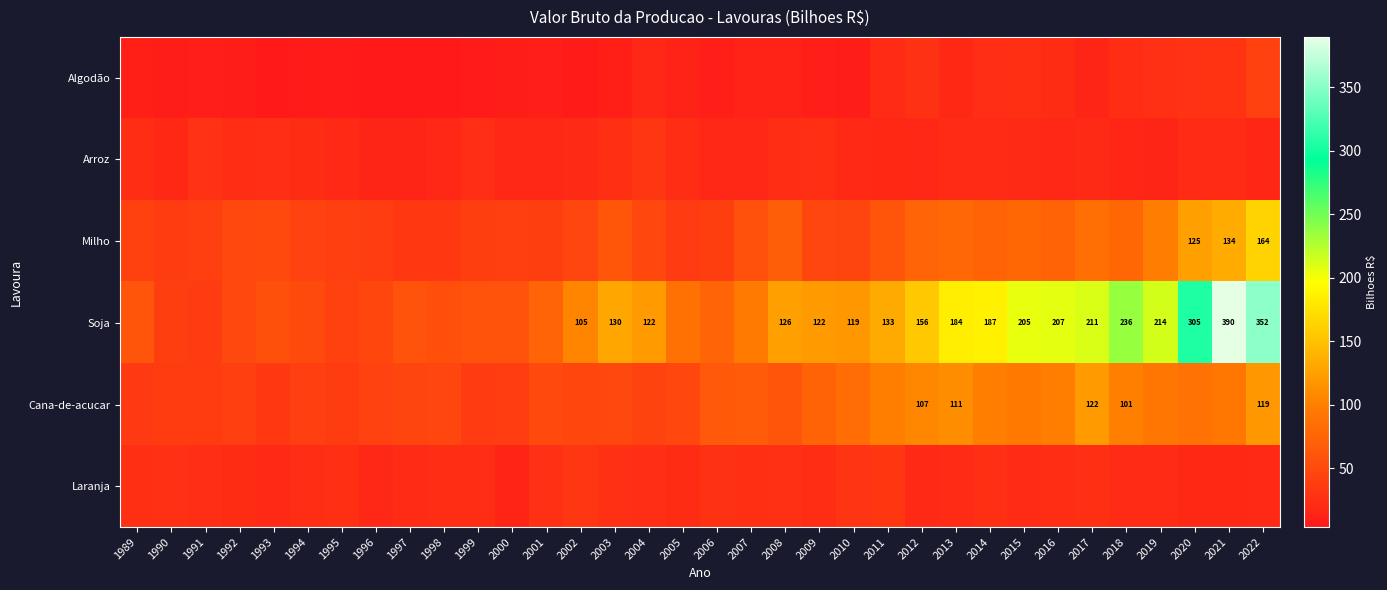

The value of Laranja at 2014 is 25.4. True or false?

True